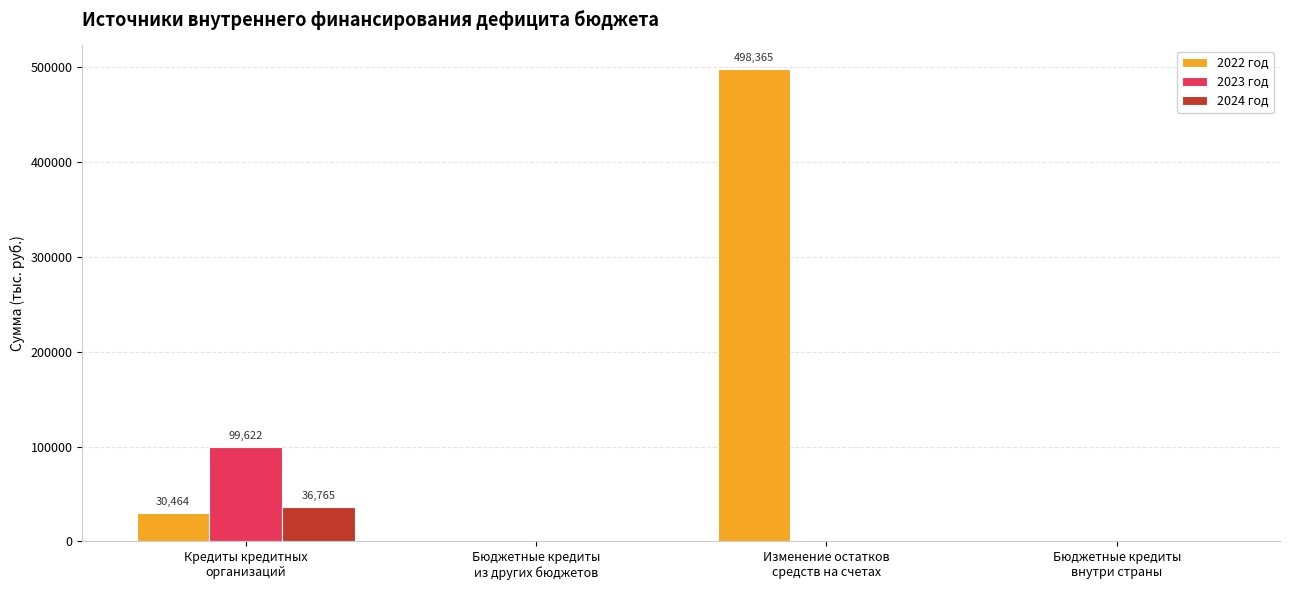

Which series has the largest total across all categories?

2022 год